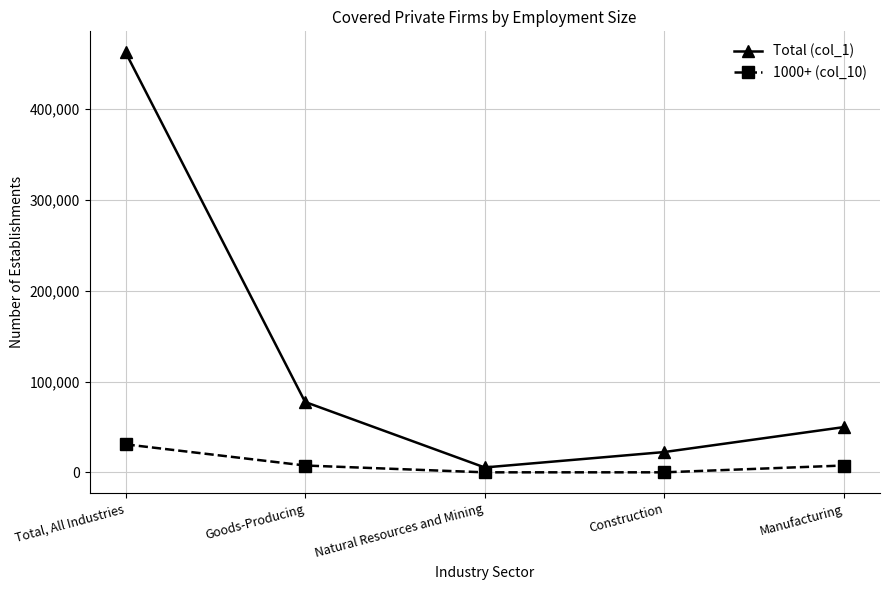

What is the label of the 2nd point from the left?

Goods-Producing